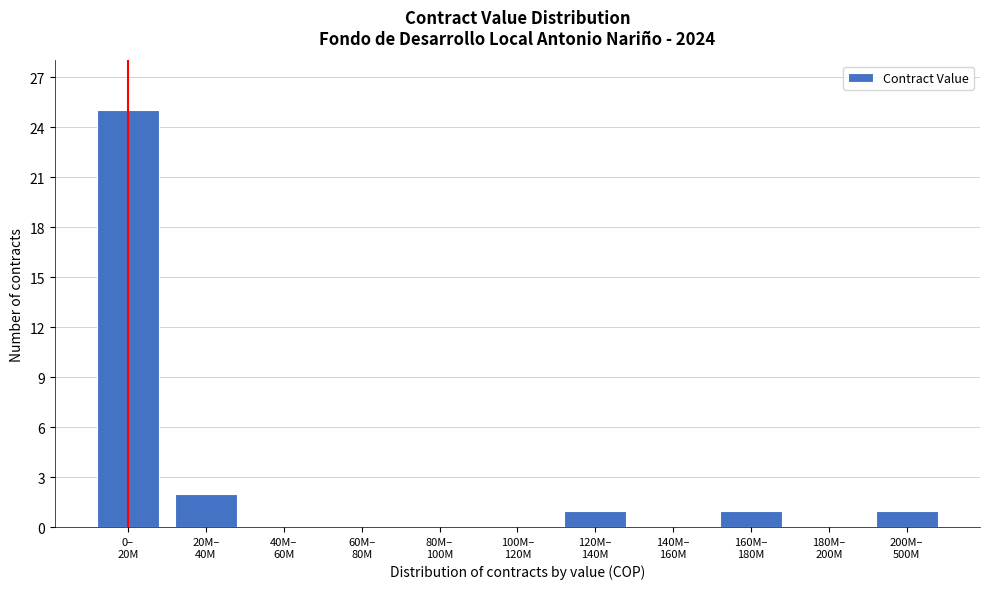

What is the sum of all values?

30